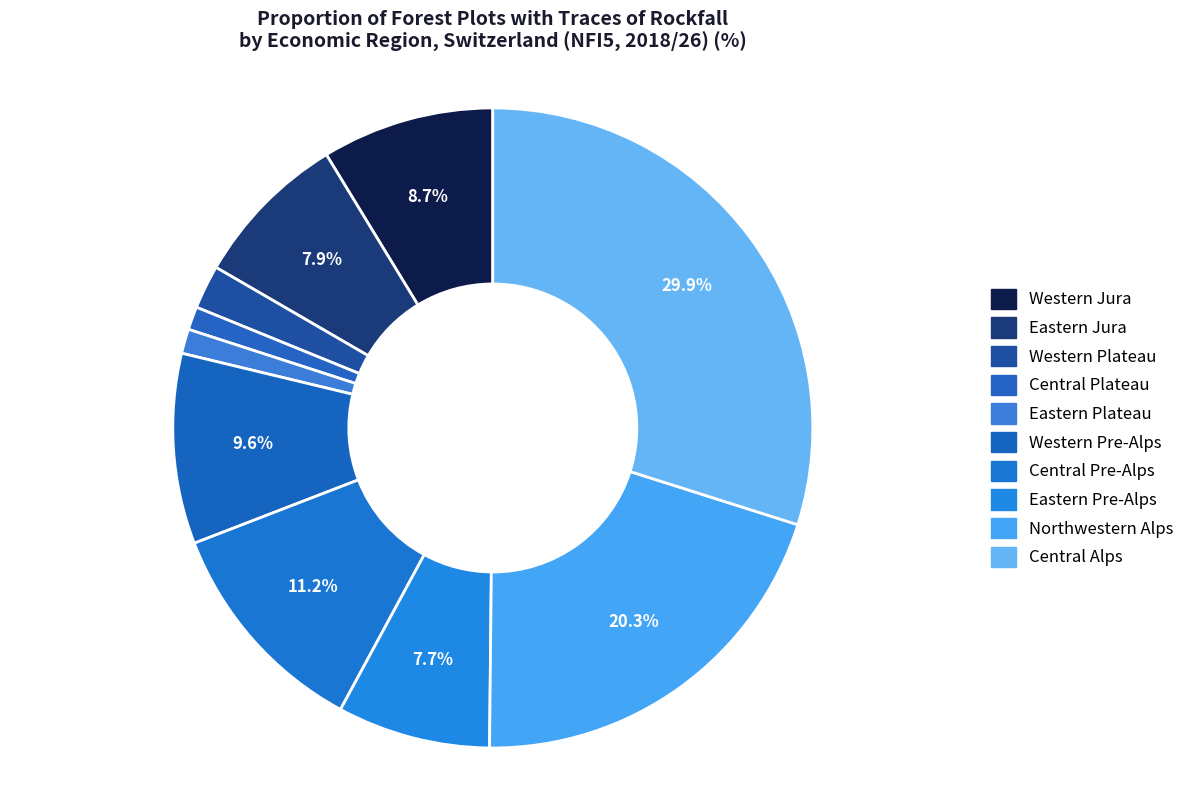

How many slices are in this pie chart?

10